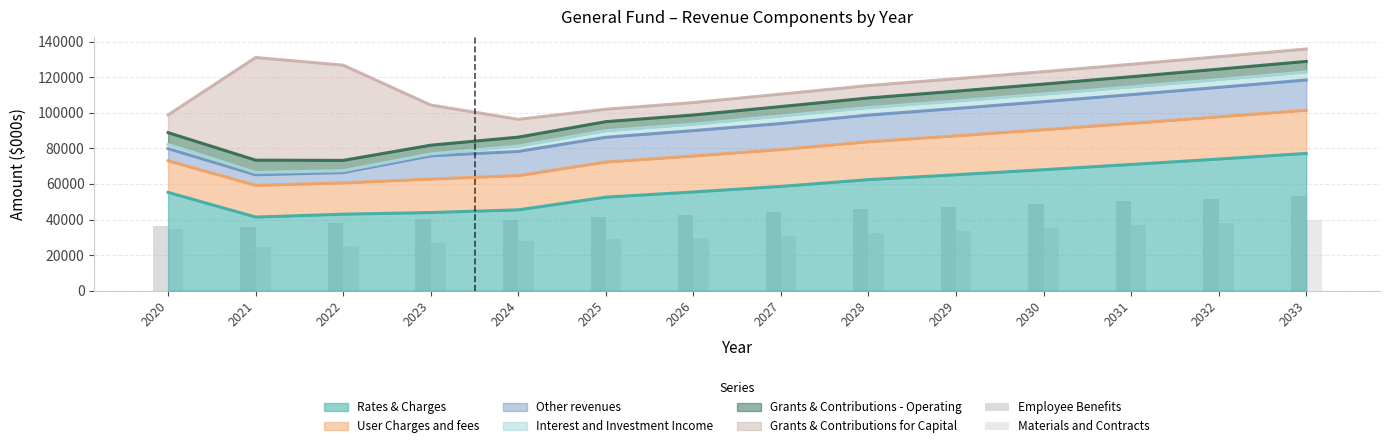

Which category has the lowest value in the Employee Benefits series?

2021